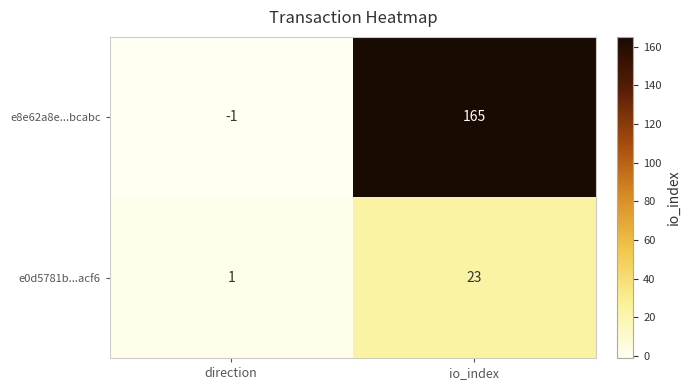

What is the spread (max minus min) of values at direction?

2